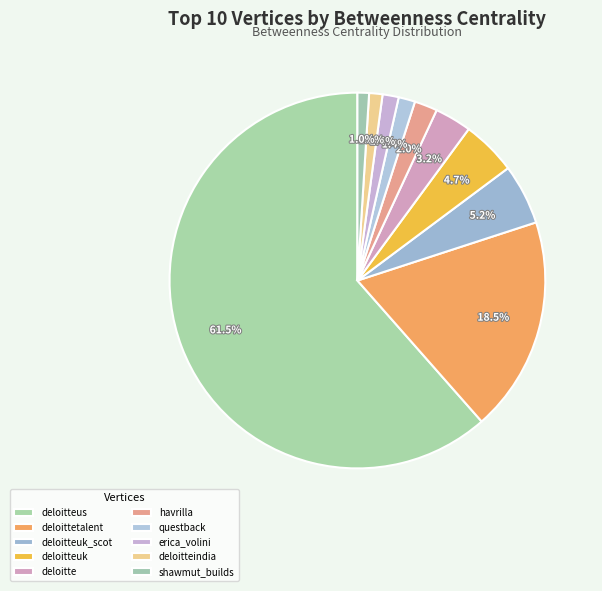

Combined, do deloitteus and deloittetalent account for over 50%?

Yes